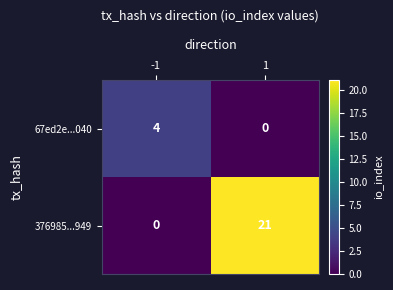

What is the sum of all 67ed2e...040 values?

4